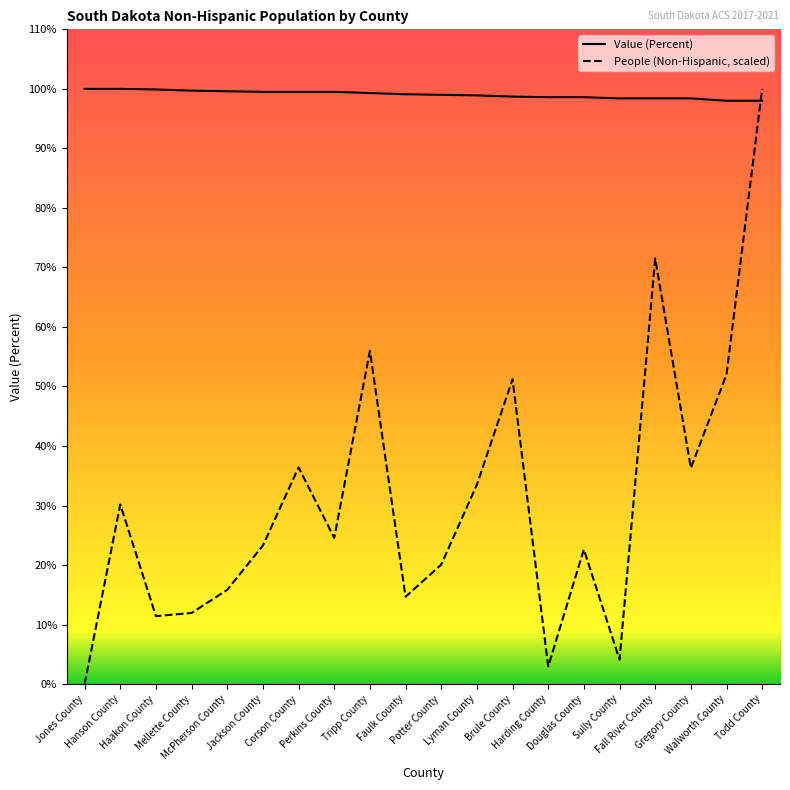

What is the average value of the People (Non-Hispanic, scaled) series?

30.9